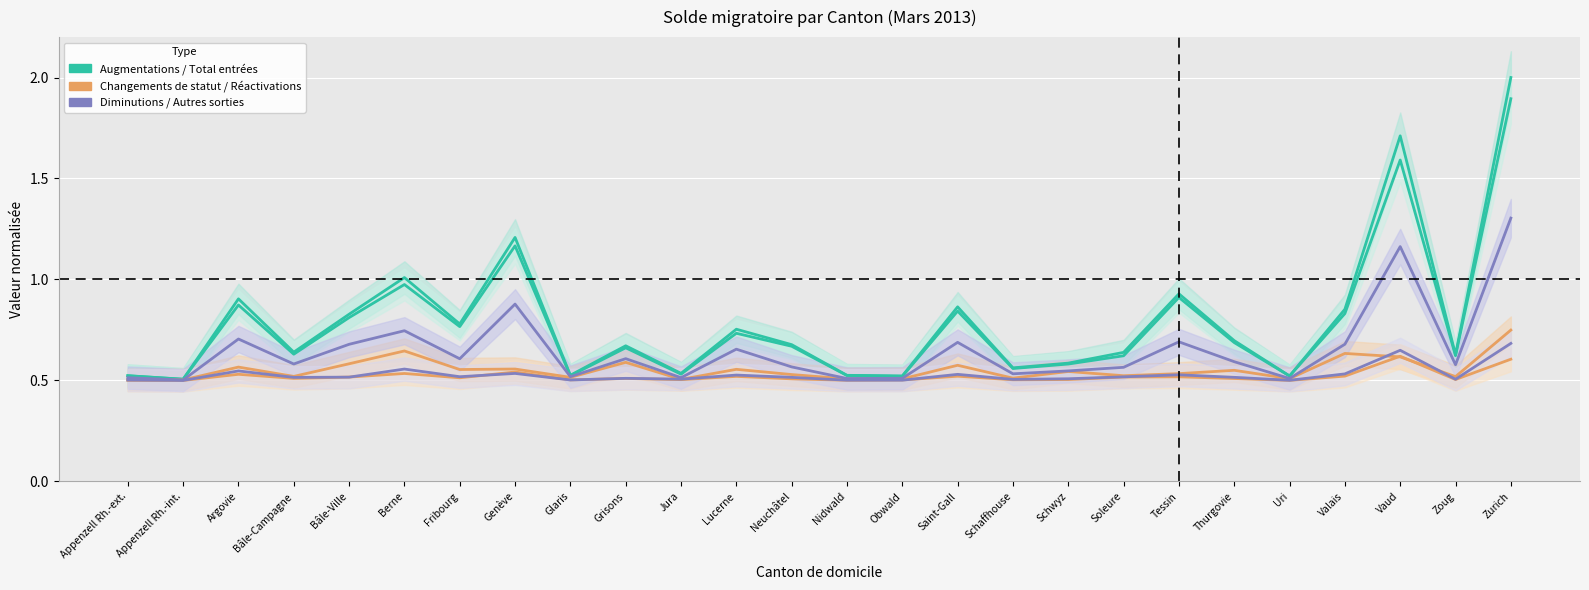

What value does the Diminutions series have at Schwyz?

0.5